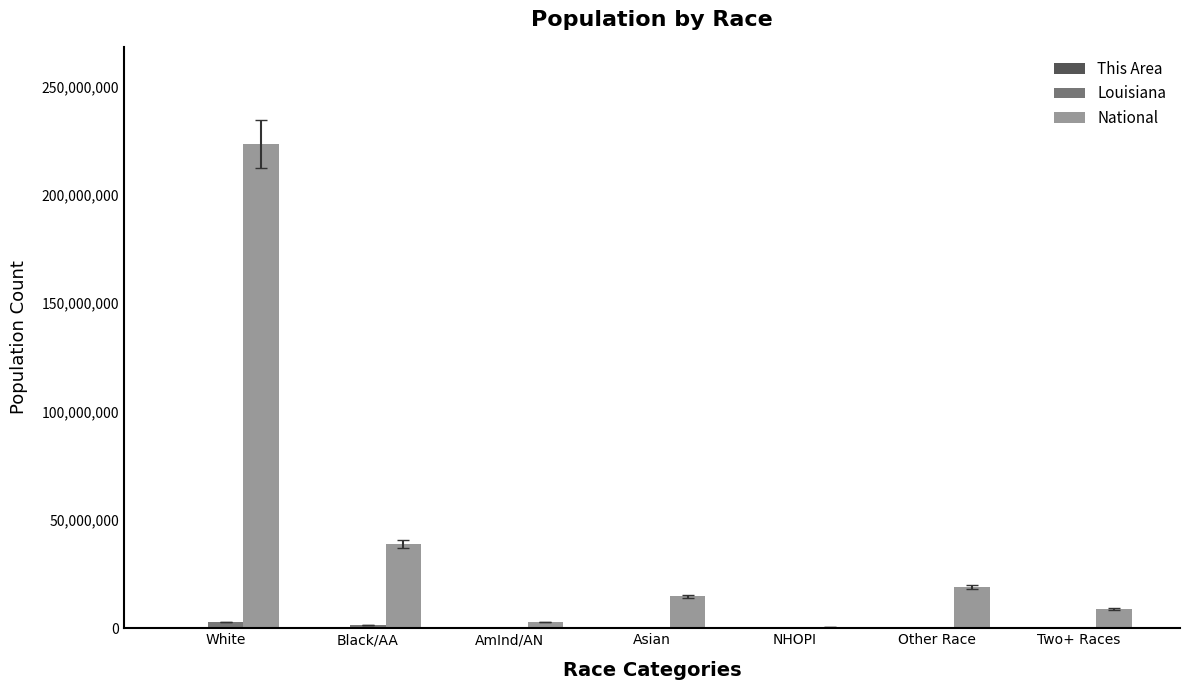

What is the sum of all Louisiana values?

4533372